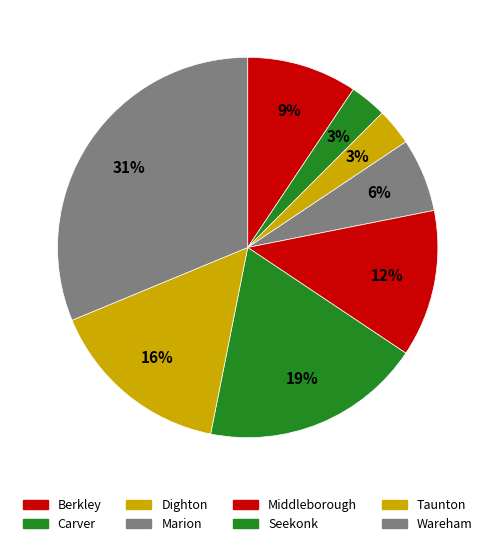

How many slices are in this pie chart?

8